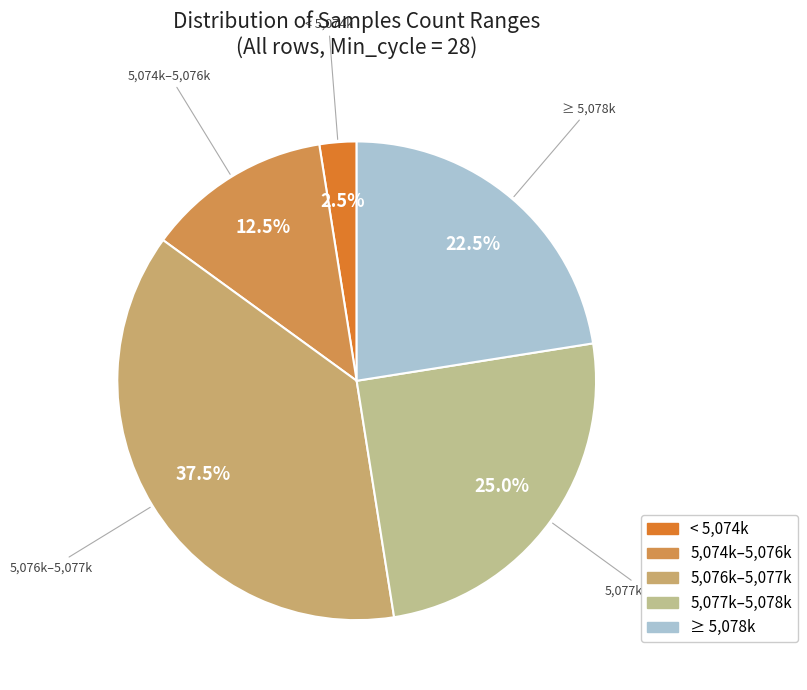

Approximately how many times larger is the value at 5,076k–5,077k compared to 5,077k–5,078k?

1.5